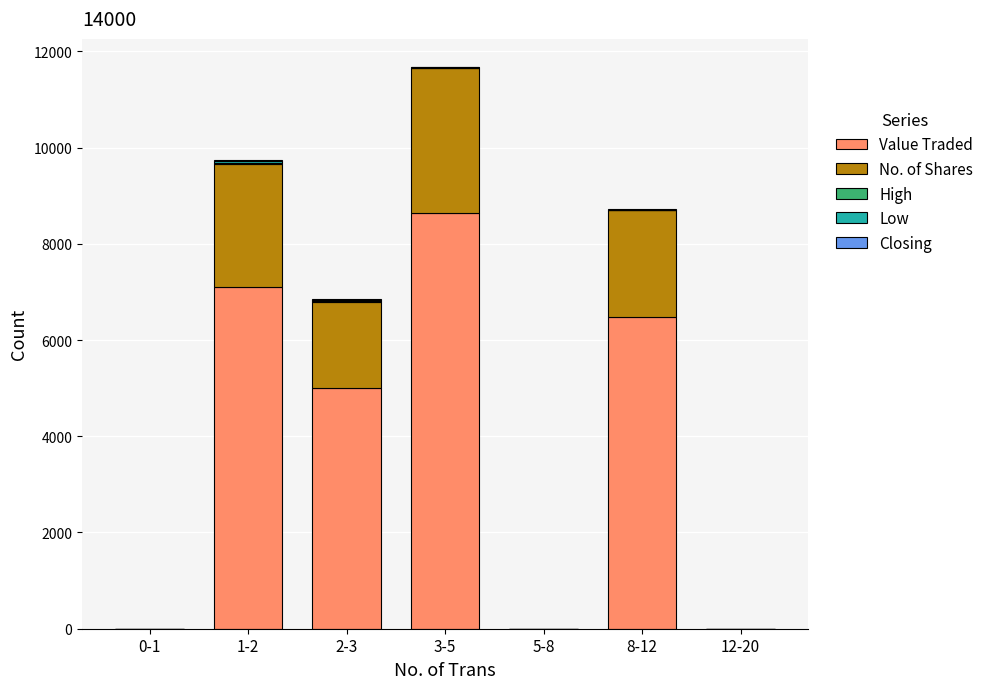

At which category is the sum across all series the highest?

3-5